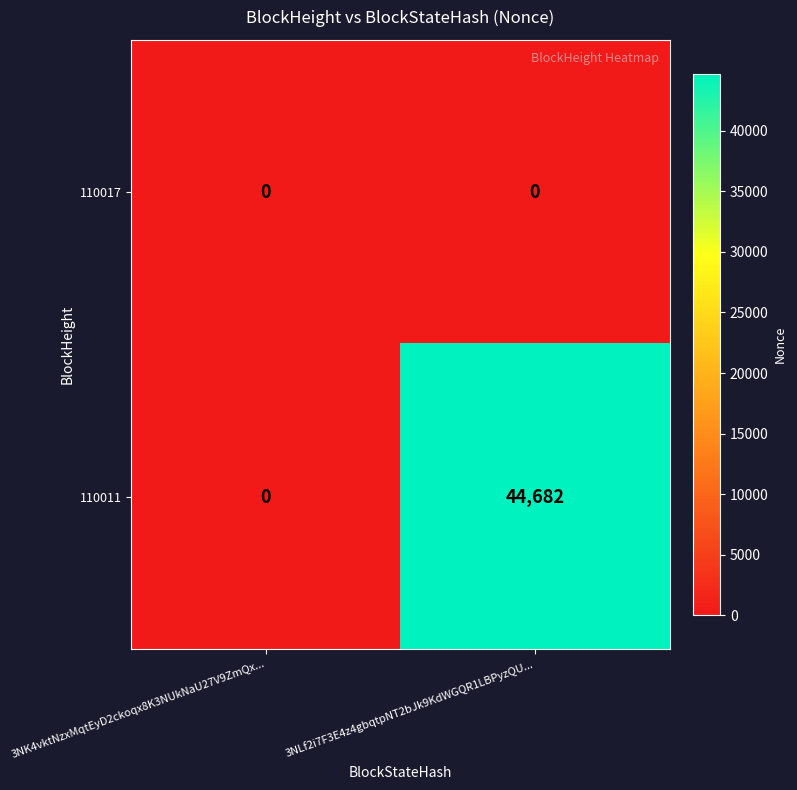

Between 3NK4vktNzxMqtEyD2ckoqx8K3NUkNaU27V9ZmQx... and 3NLf2i7F3E4z4gbqtpNT2bJk9KdWGQR1LBPyzQU..., which series saw the biggest shift?

110011